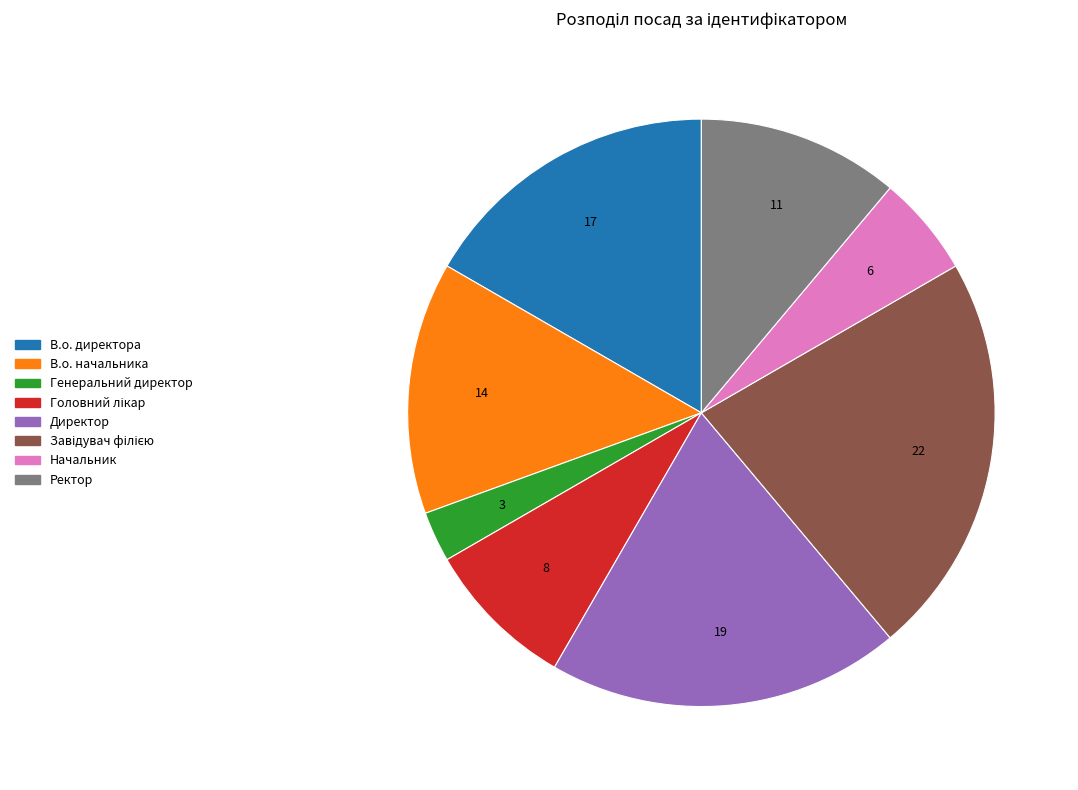

How many slices are in this pie chart?

8